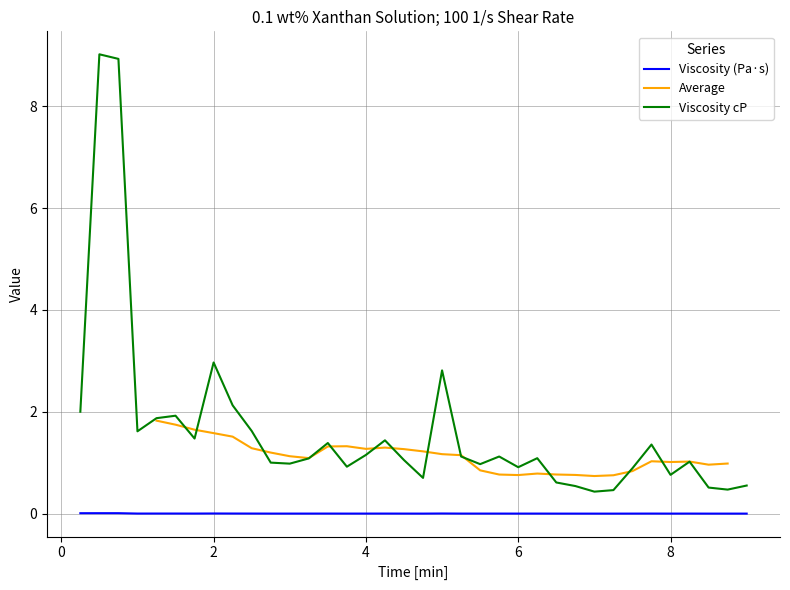

Is the value of Viscosity cP at 8 greater than the value of Viscosity (Pa·s) at 4?

Yes